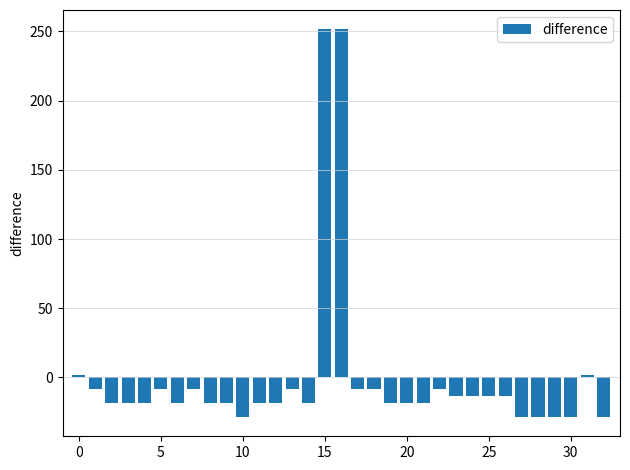

What is the difference between the maximum and minimum values?

280.0